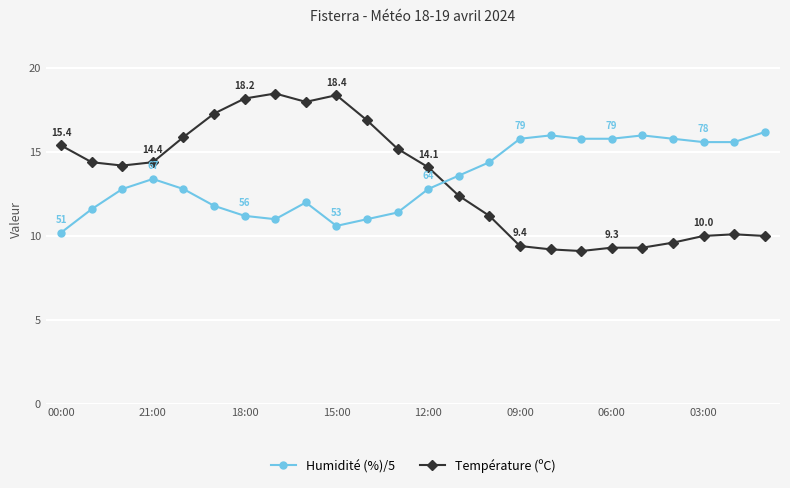

How many times do Température (ºC) and Humidité (%)/5 cross each other?

1